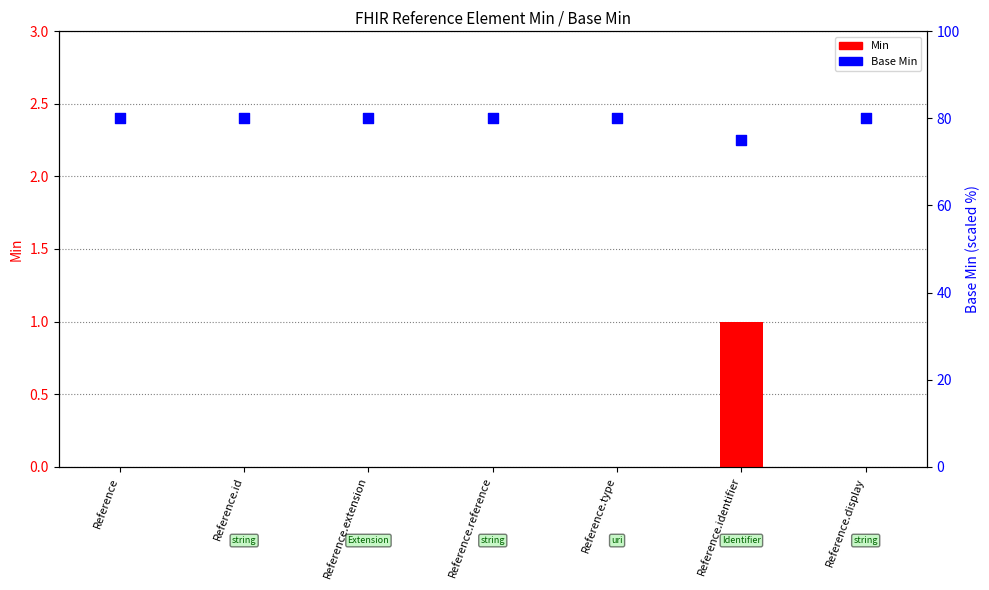

At which category is the sum across all series the highest?

Reference